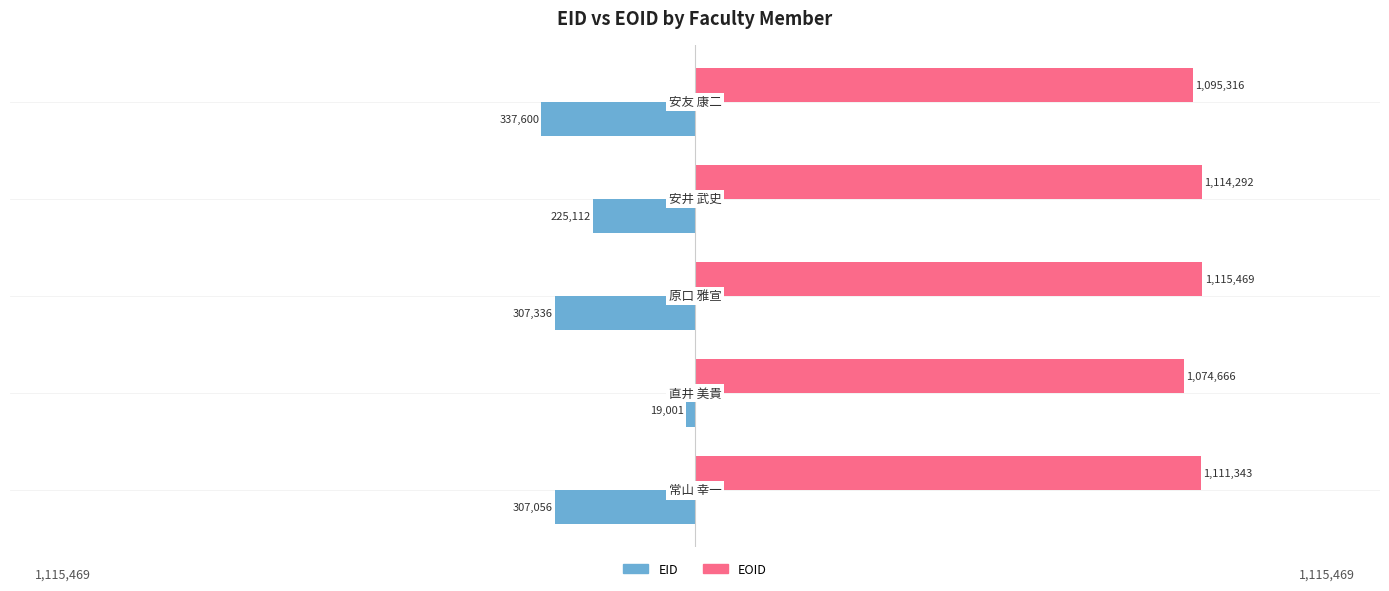

What is the greatest value displayed?

1115469